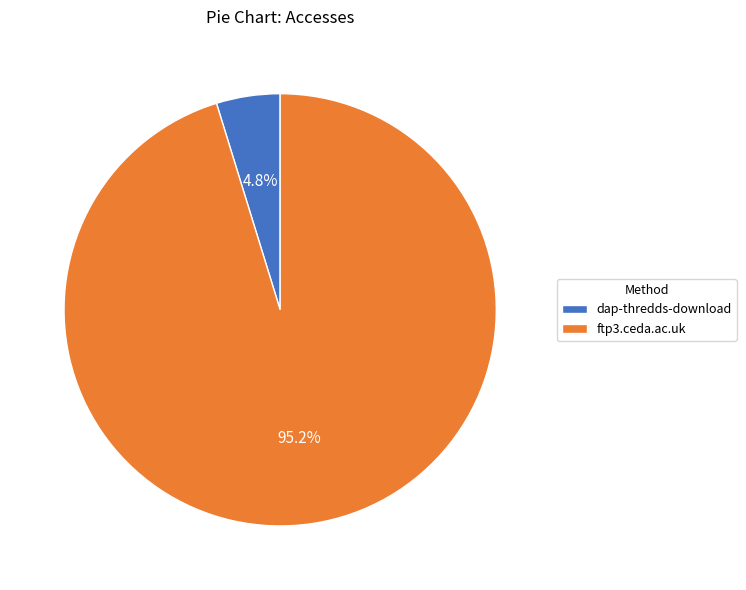

To the nearest percent, what is the combined percentage of ftp3.ceda.ac.uk and dap-thredds-download?

100%